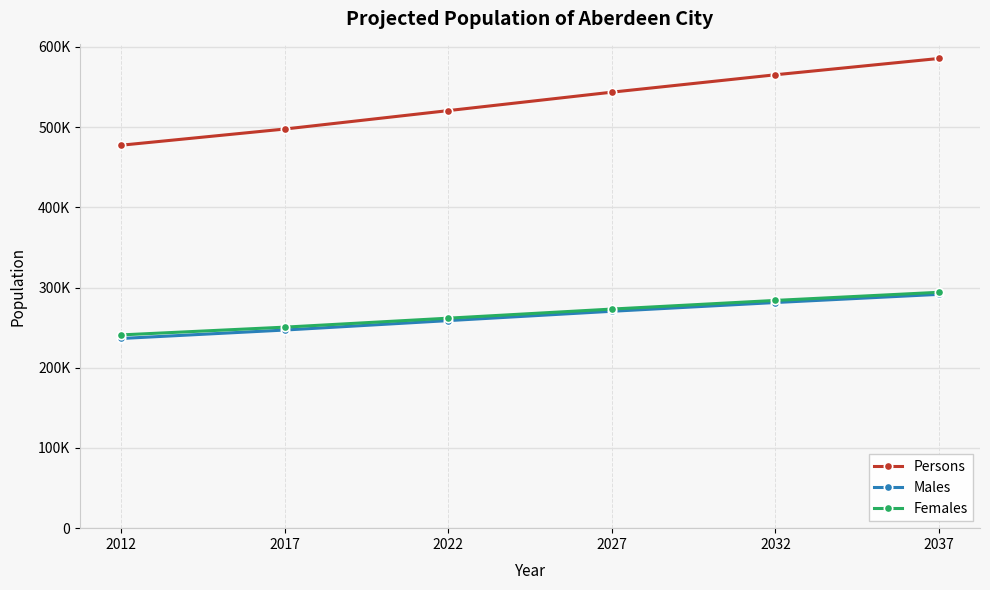

Is this an area chart (filled region under the line)?

No